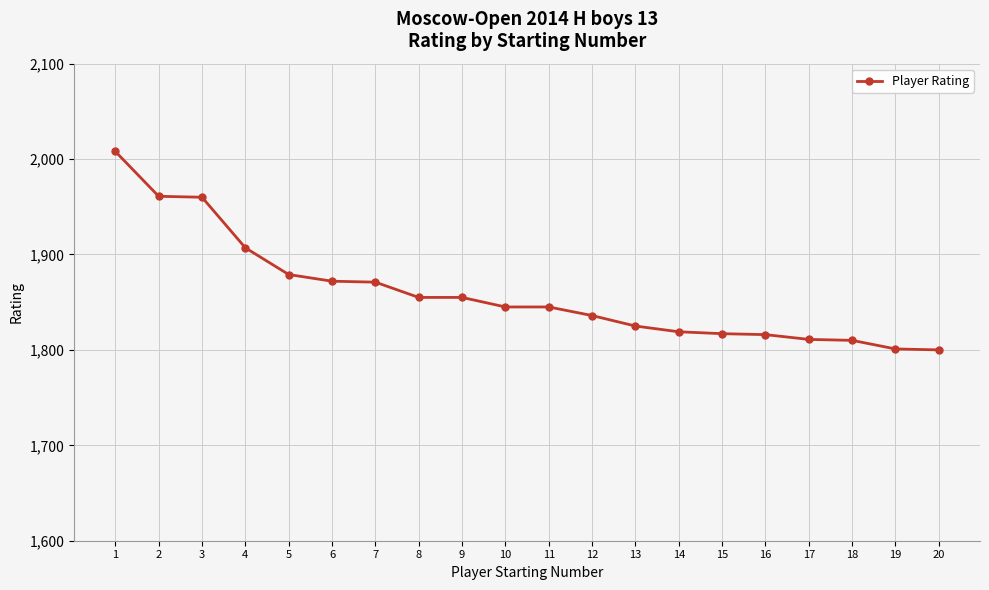

What is the maximum value shown in the chart?

2008